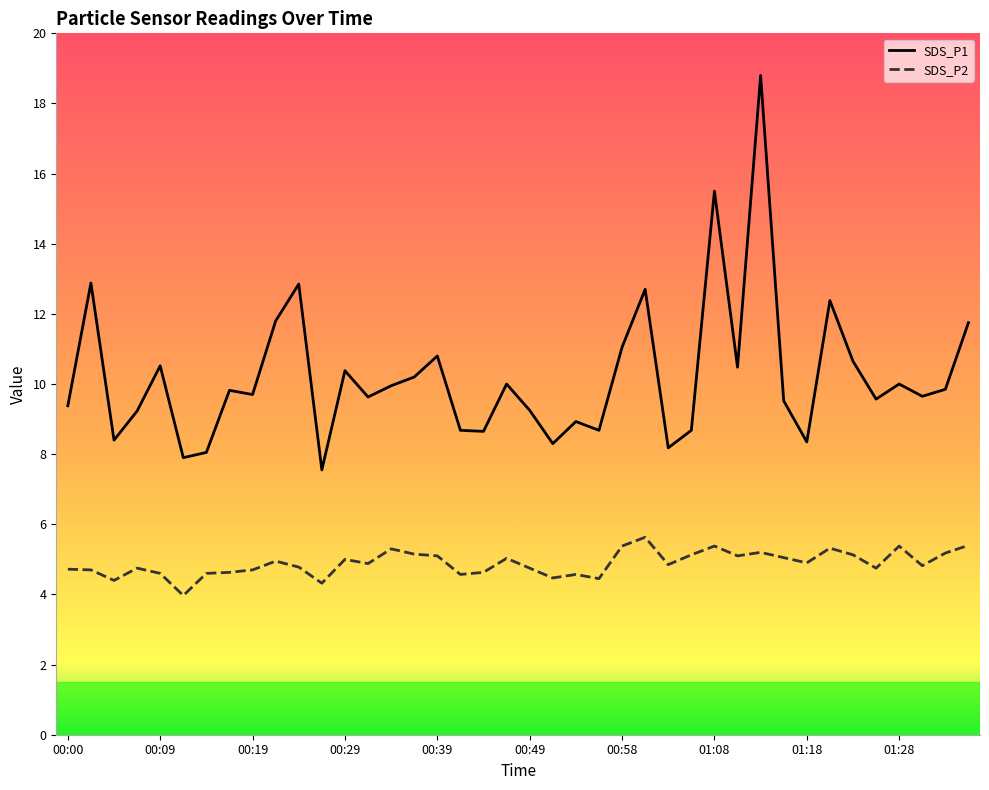

Which series has the widest spread of values?

SDS_P1